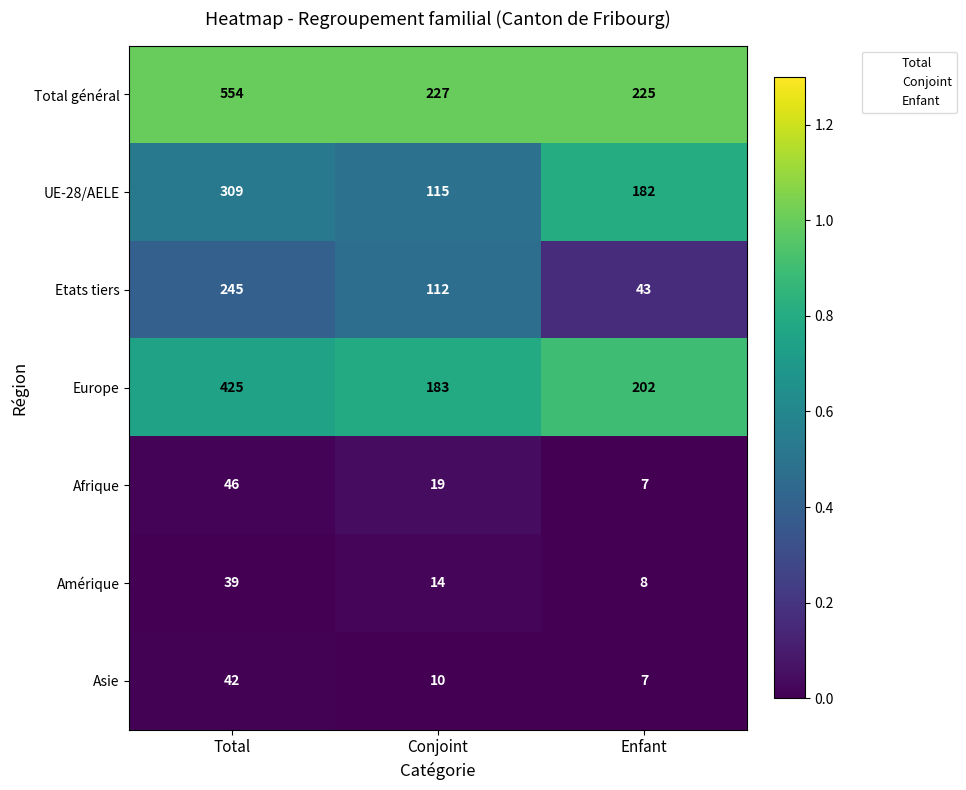

Which series has the widest spread of values?

Total général